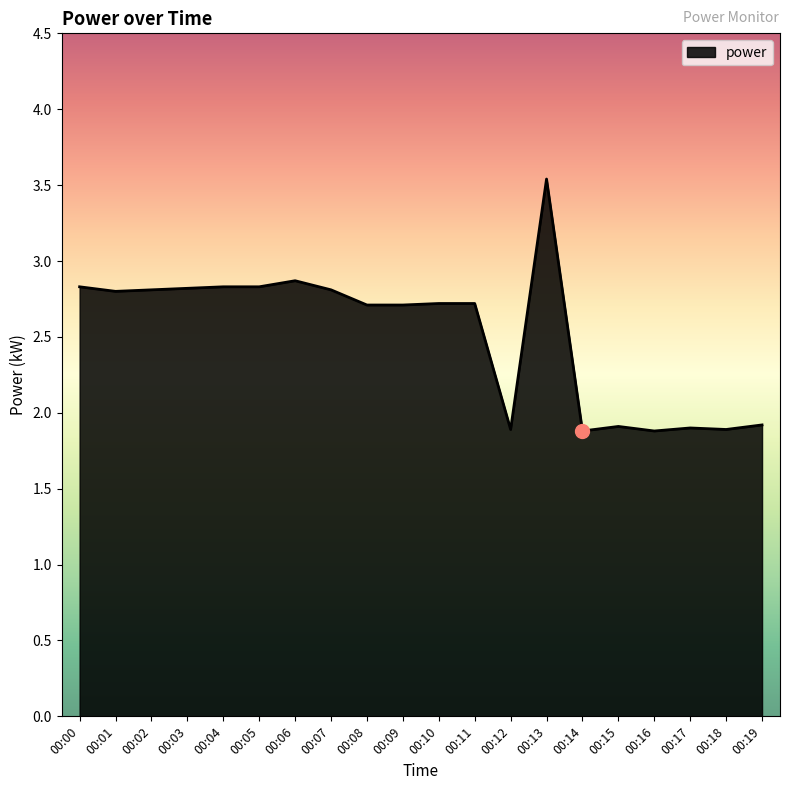

What is the greatest value displayed?

3.5